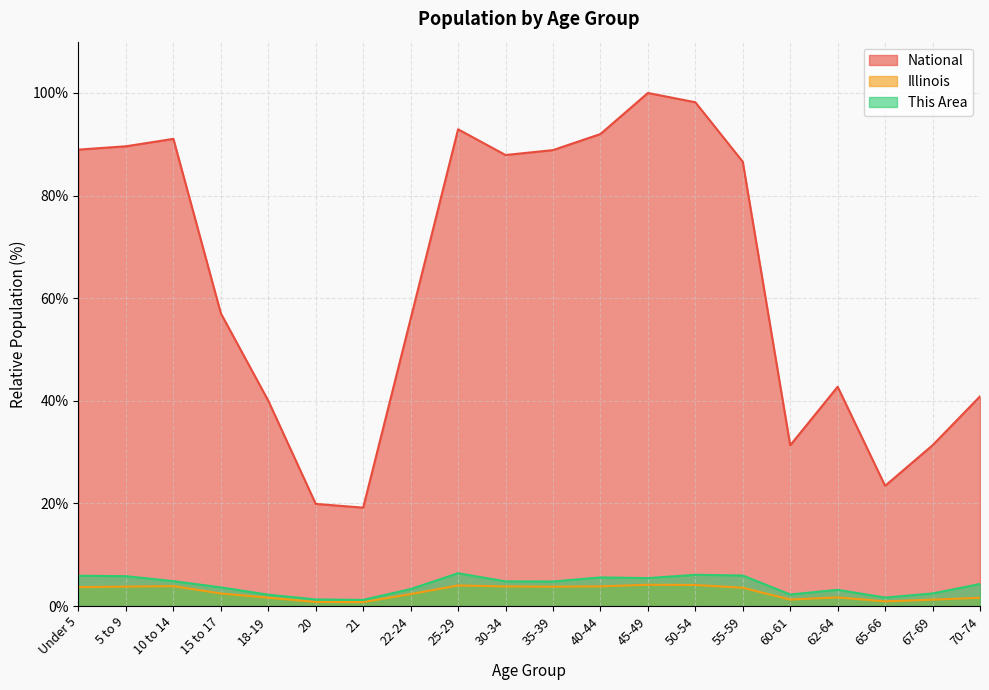

List the series in order of their peak value, highest first.

National, This Area, Illinois